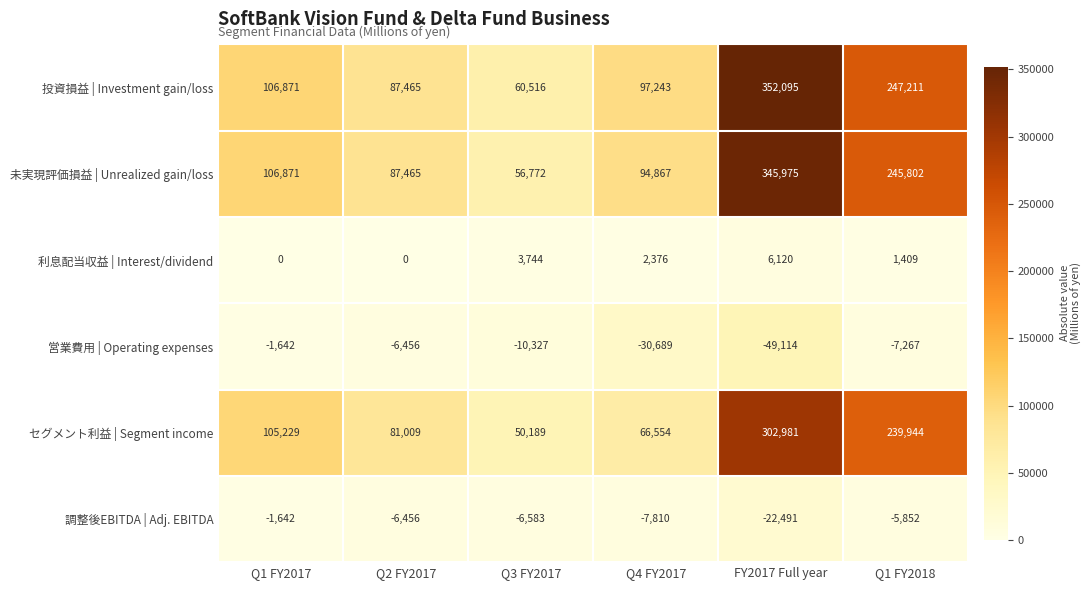

At which category is the sum across all series the highest?

FY2017 Full year